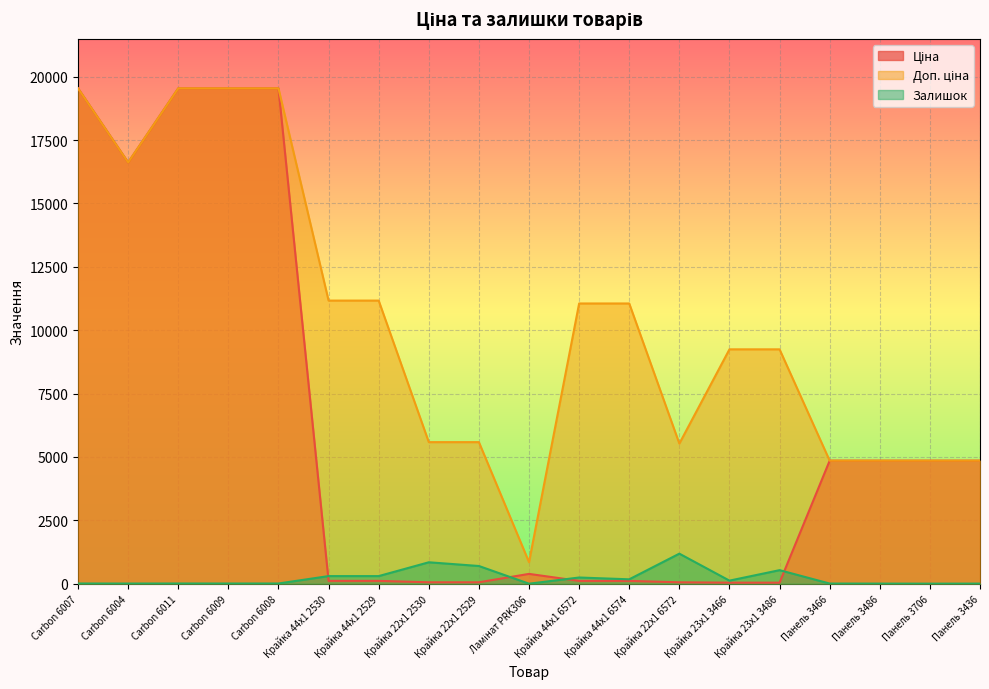

Where is Ціна nearest to the value 9791?

Панель 3466